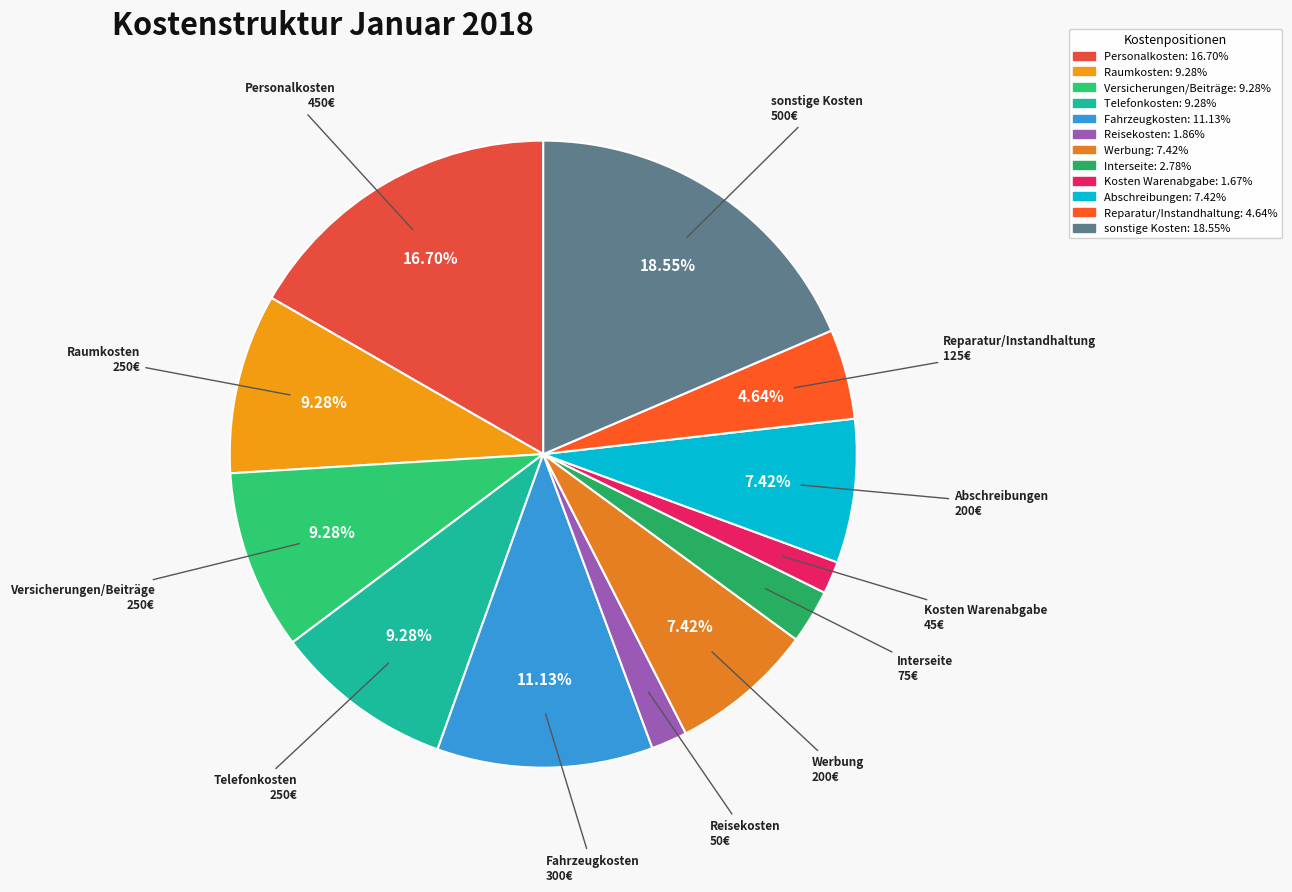

Is the sum of Raumkosten and Fahrzeugkosten greater than half?

No